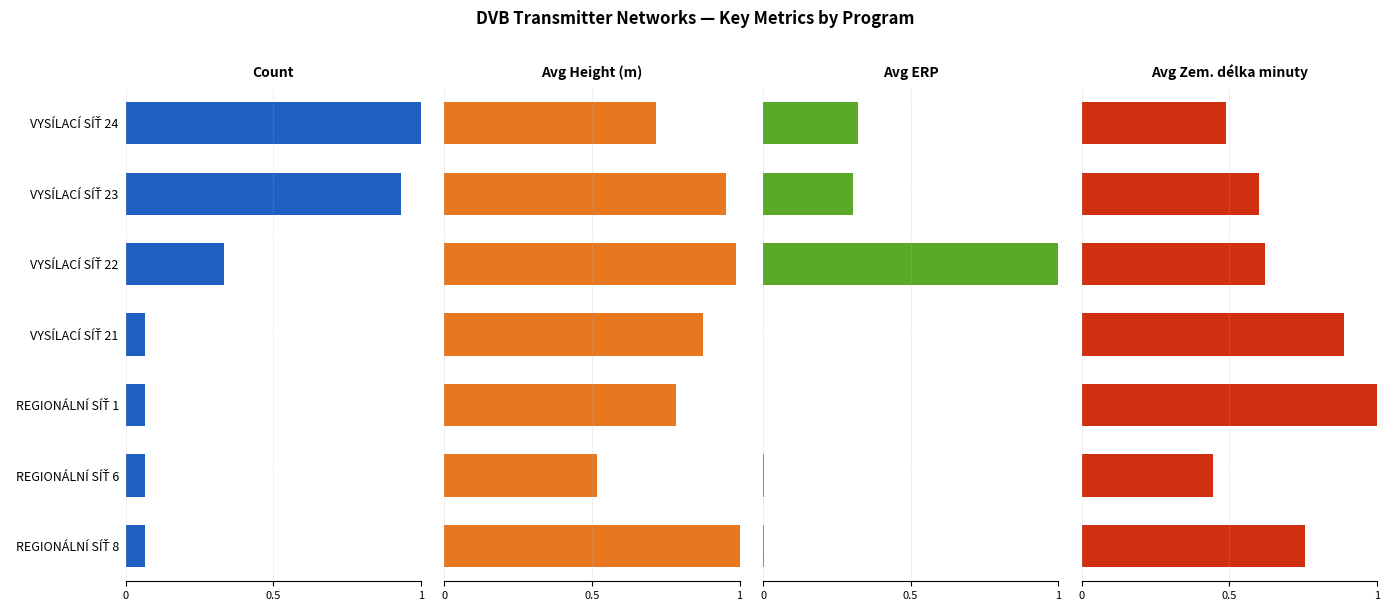

Count the number of data series in this chart.

4